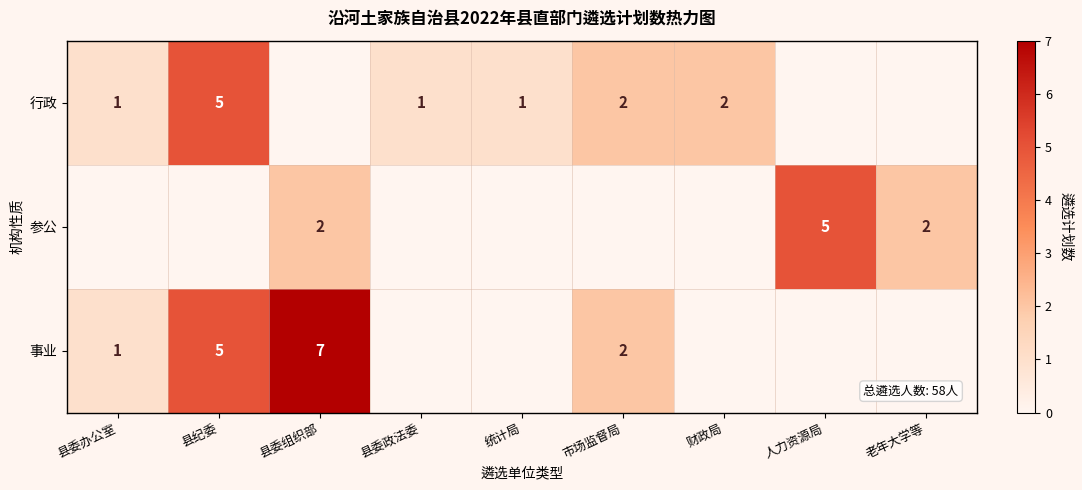

The 参公 series shows 0 at 县委组织部. True or false?

False